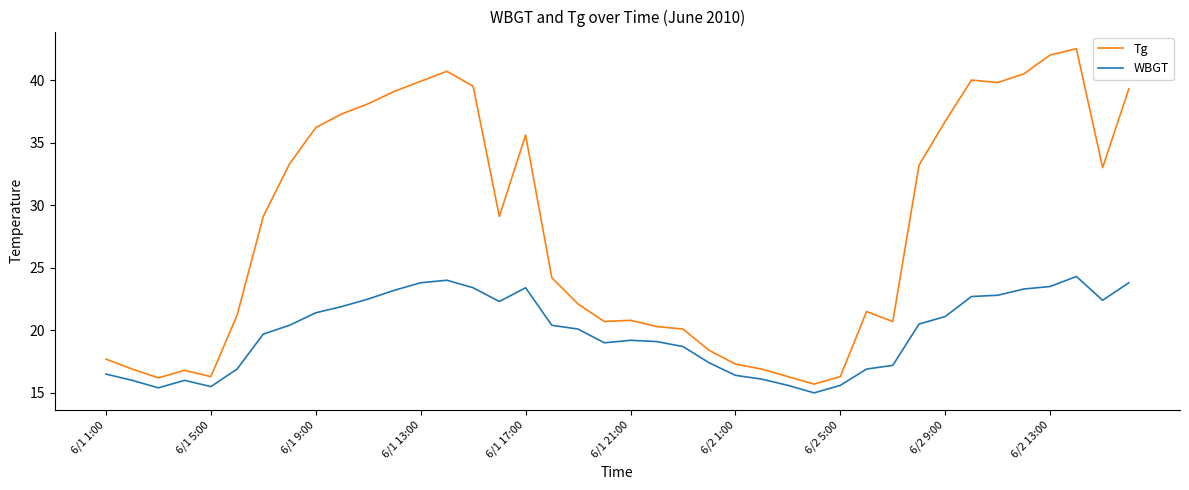

What is the difference between the maximum and minimum values in the WBGT series?

9.3